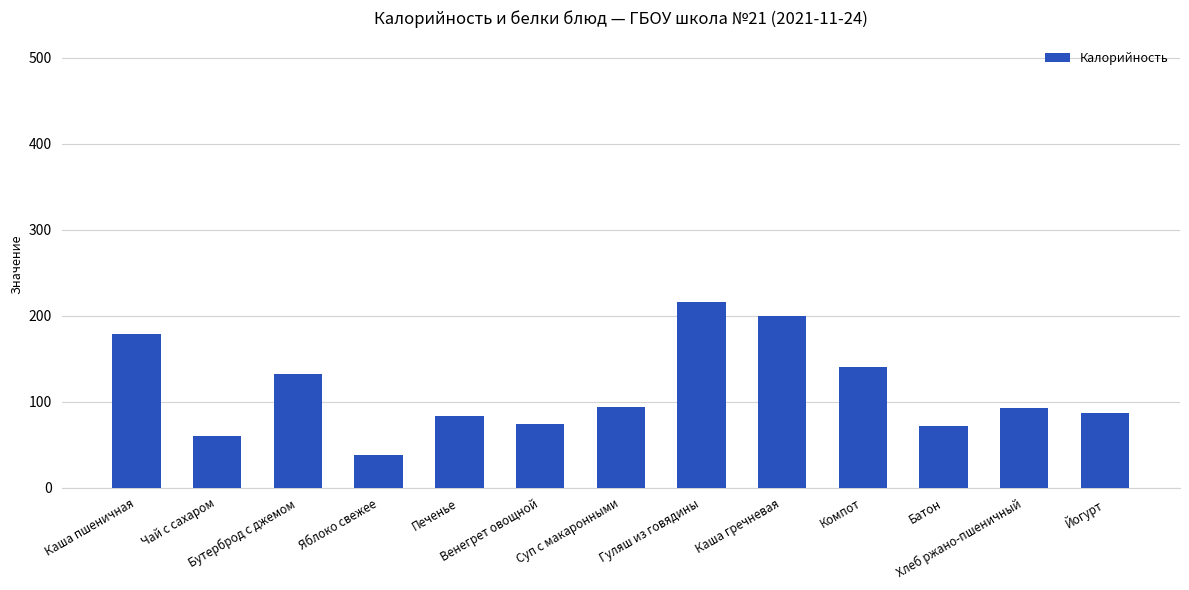

Is it true that the value at Йогурт is 87.0?

True